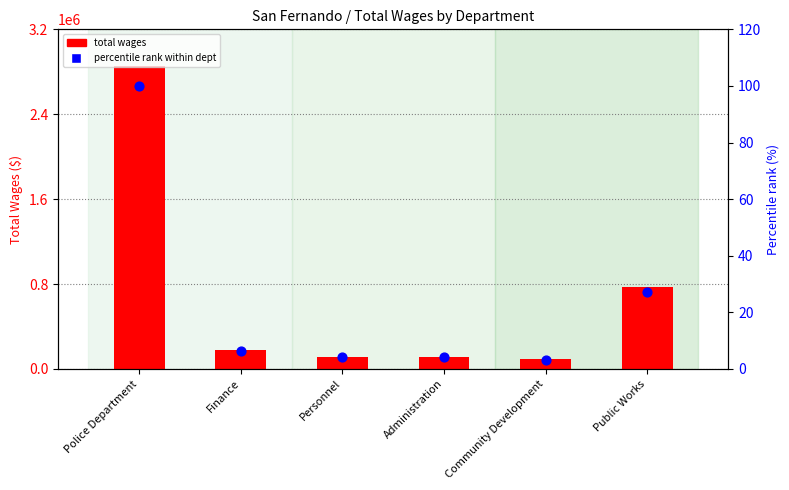

Which series reaches the maximum Y coordinate?

Total Wages